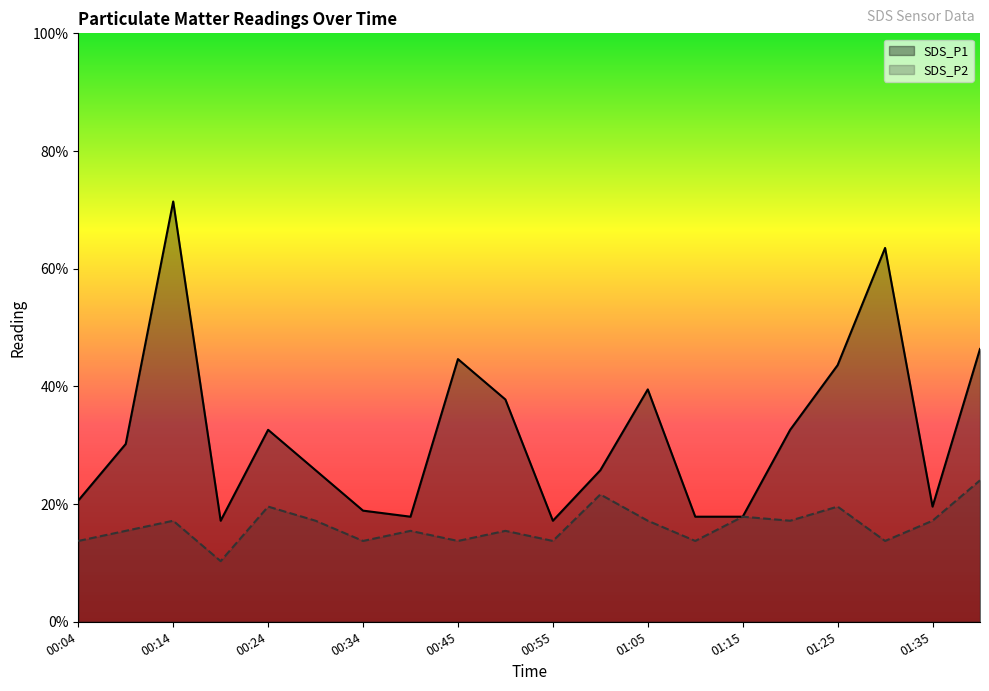

List the series in order of their overall mean, highest first.

SDS_P1, SDS_P2